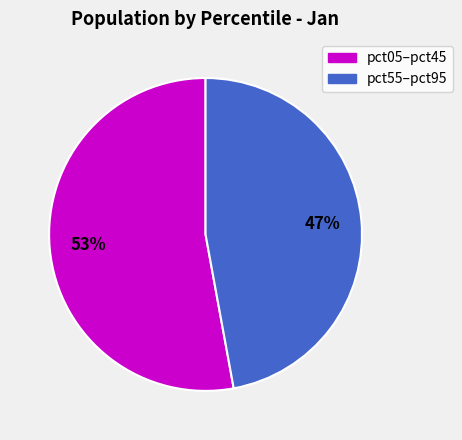

Does any single category account for the majority?

Yes